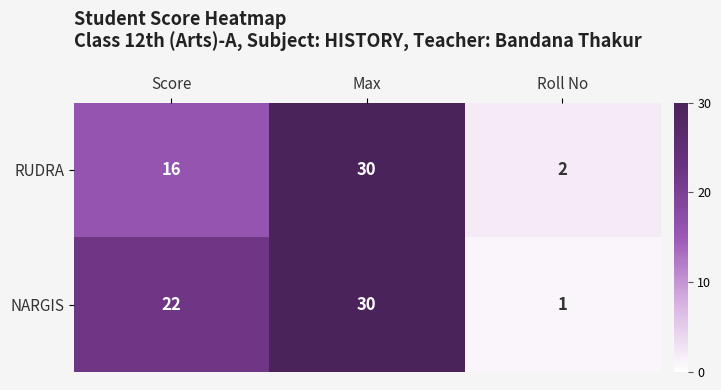

What is the difference between the highest and lowest values at Score?

6